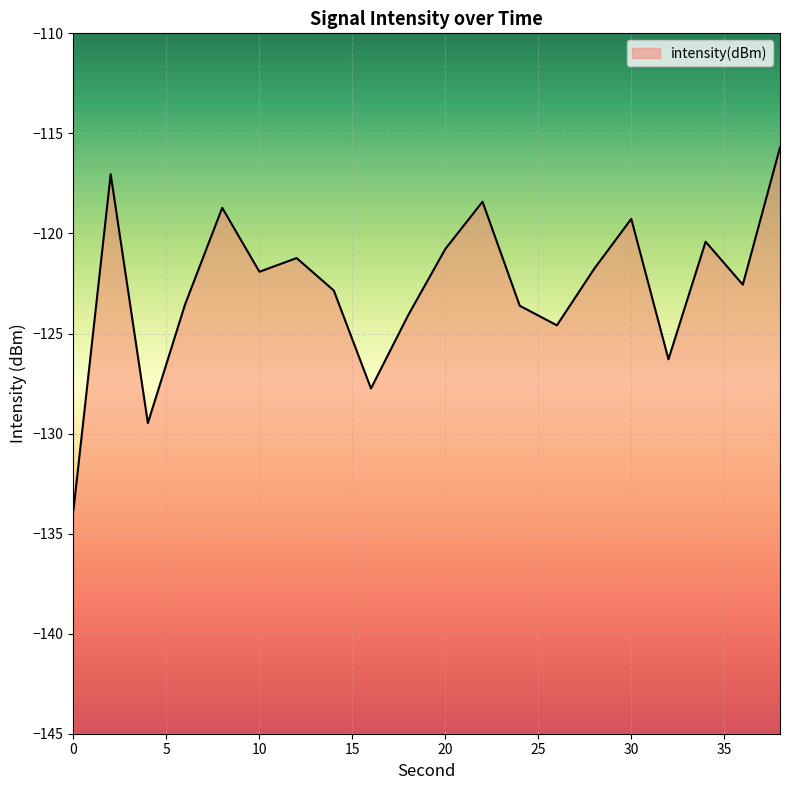

Reading left to right, transcribe all the data shown in this chart.

-133.8	-117.0	-129.5	-123.5	-118.7	-121.9	-121.2	-122.9	-127.7	-124.1	-120.8	-118.4	-123.6	-124.6	-121.8	-119.3	-126.3	-120.4	-122.6	-115.7